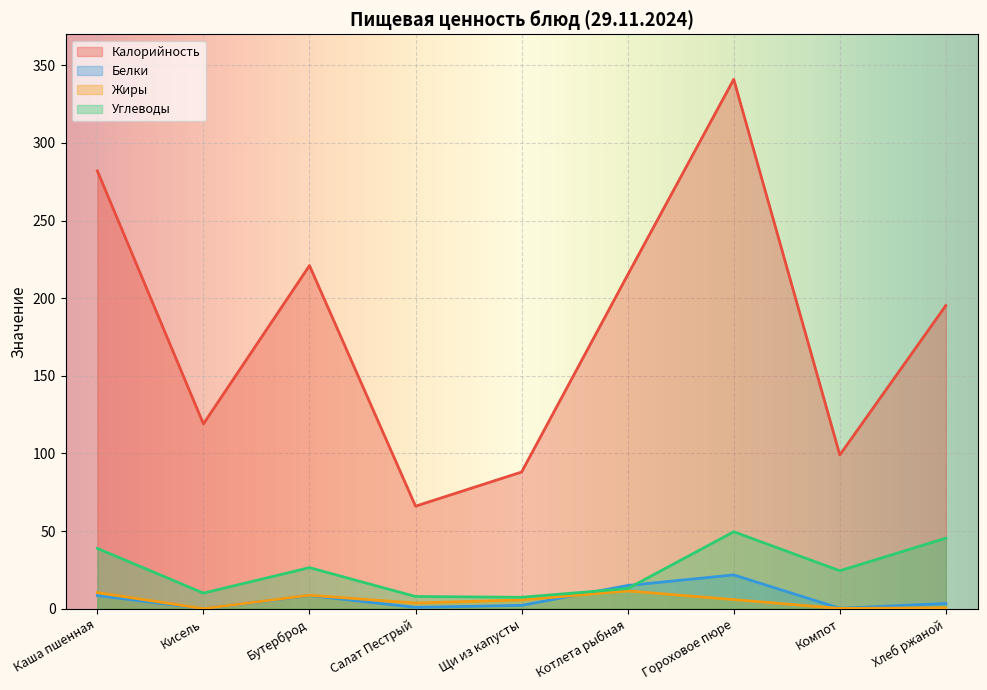

Reading left to right, extract all data points from this chart.

Калорийность: Каша пшенная=282.0	Кисель=119.0	Бутерброд=221.0	Салат Пестрый=66.0	Щи из капусты=88.0	Котлета рыбная=215.0	Гороховое пюре=341.0	Компот=99.0	Хлеб ржаной=195.3
Белки: Каша пшенная=8.4	Кисель=0.0	Бутерброд=8.4	Салат Пестрый=0.8	Щи из капусты=2.1	Котлета рыбная=14.9	Гороховое пюре=21.7	Компот=0.2	Хлеб ржаной=3.3
Жиры: Каша пшенная=10.3	Кисель=0.0	Бутерброд=8.6	Салат Пестрый=3.6	Щи из капусты=5.6	Котлета рыбная=11.4	Гороховое пюре=5.8	Компот=0.1	Хлеб ржаной=0.6
Углеводы: Каша пшенная=38.8	Кисель=10.0	Бутерброд=26.4	Салат Пестрый=7.8	Щи из капусты=7.3	Котлета рыбная=12.9	Гороховое пюре=49.5	Компот=24.4	Хлеб ржаной=45.4